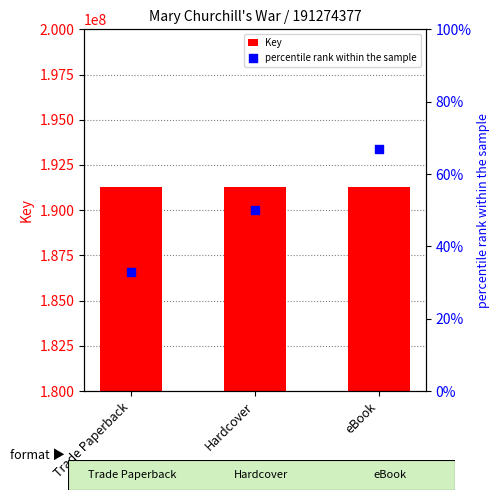

Which series has the largest total across all categories?

Key